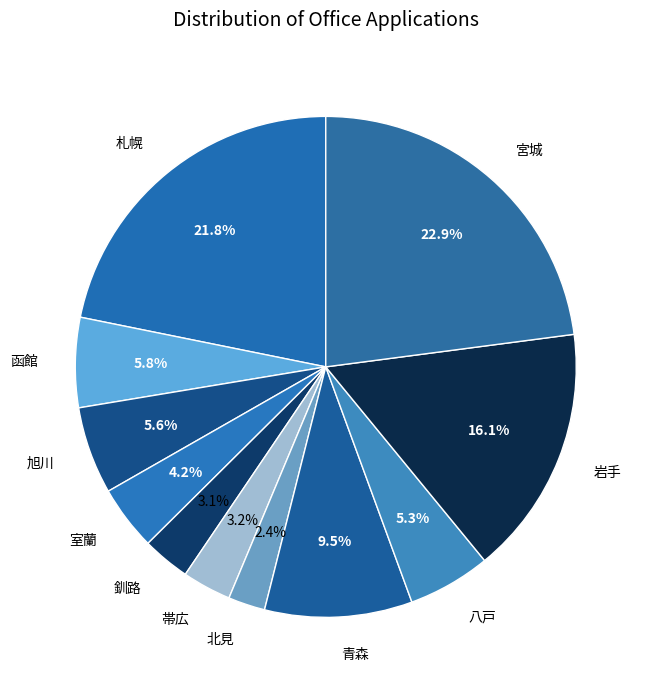

Is it true that 室蘭 is 4% of the pie?

True